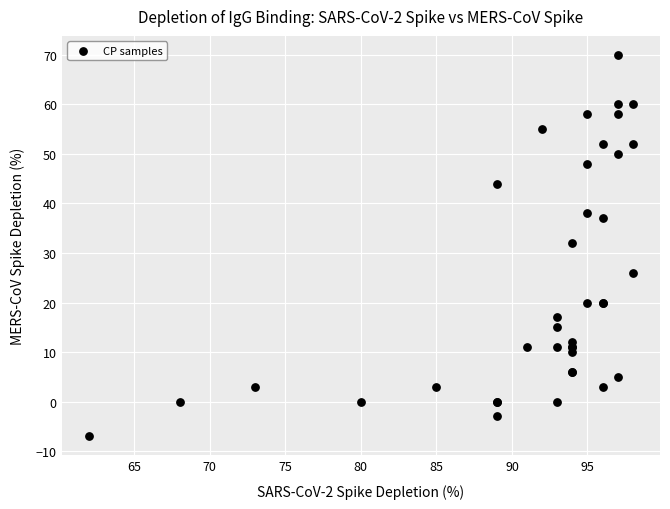

What Y value in the scatter plot is closest to 31?

32